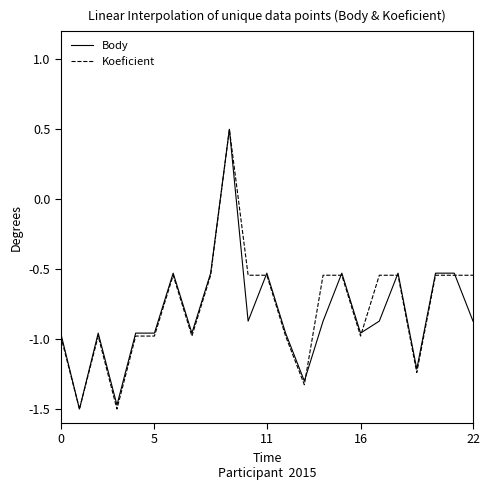

What is the maximum value for Body?

0.5